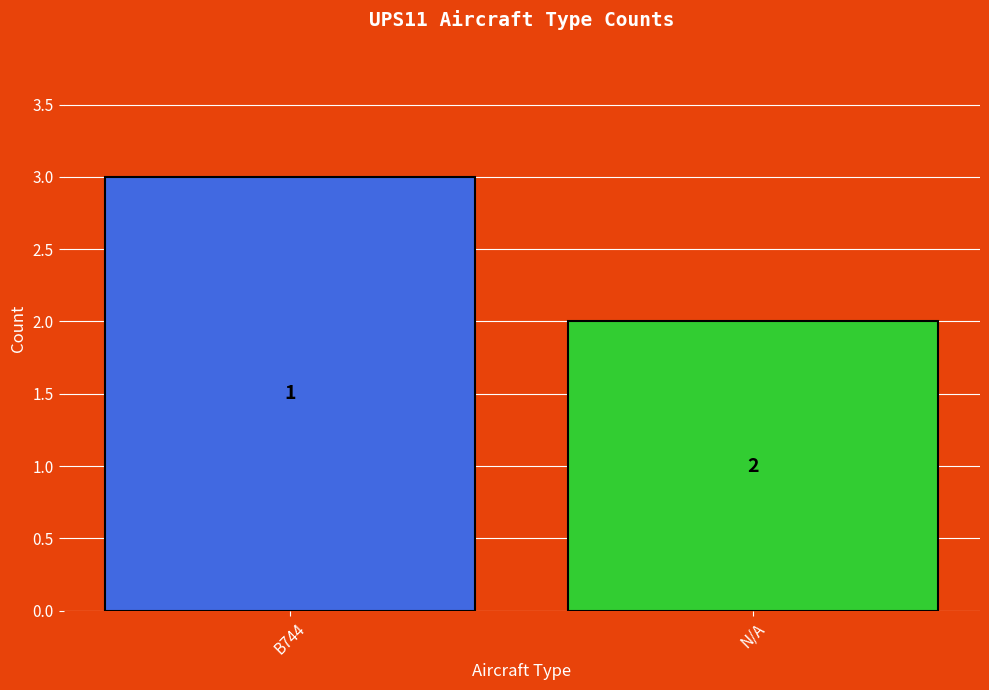

What is the greatest value displayed?

3